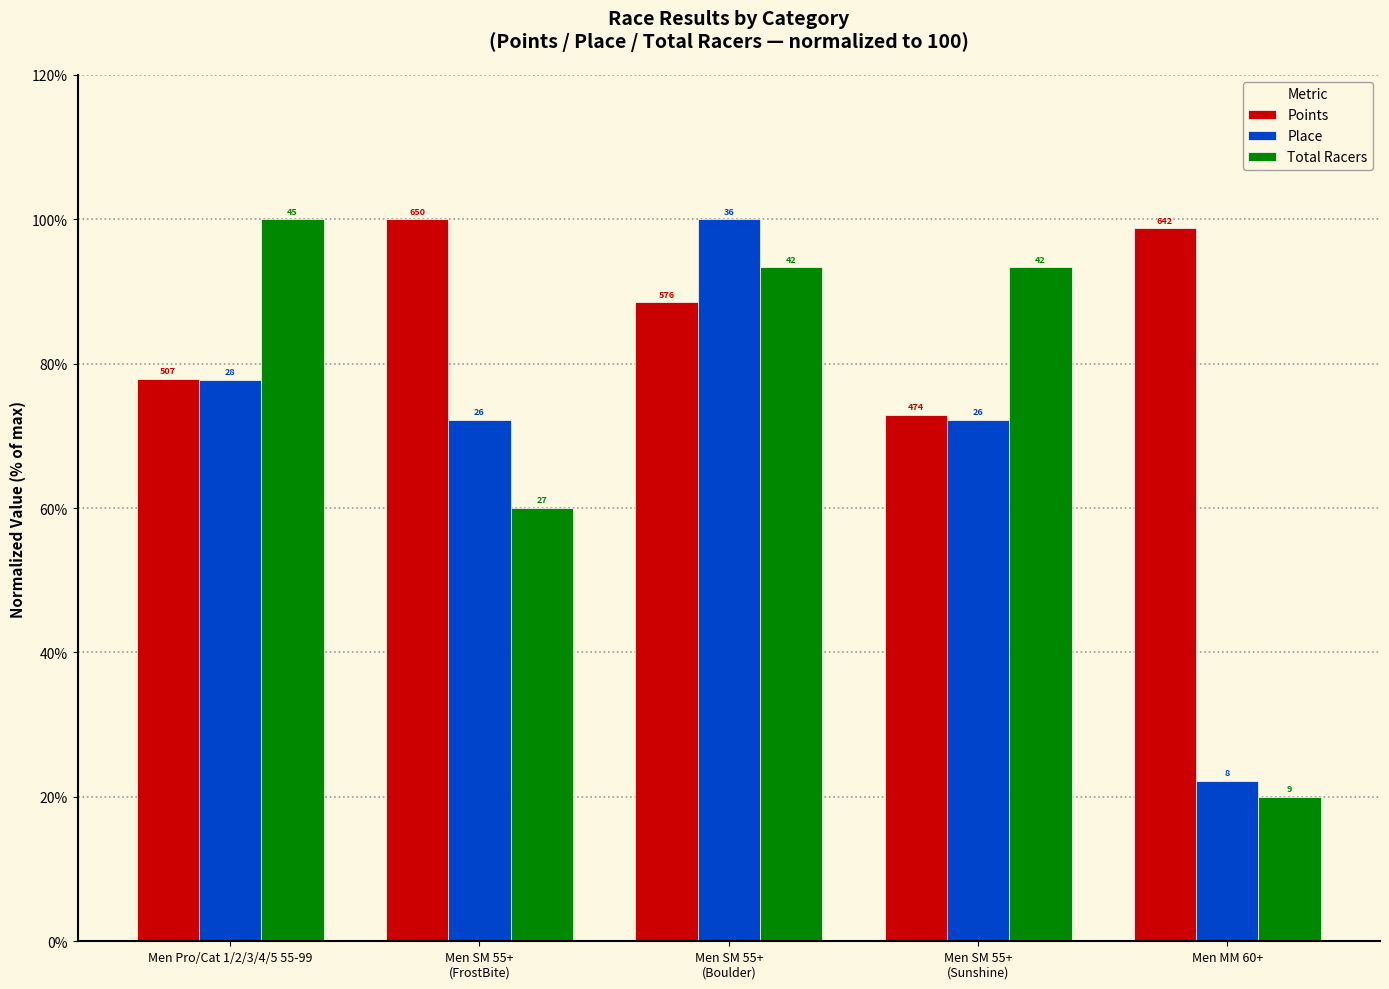

How many groups of bars are there?

5